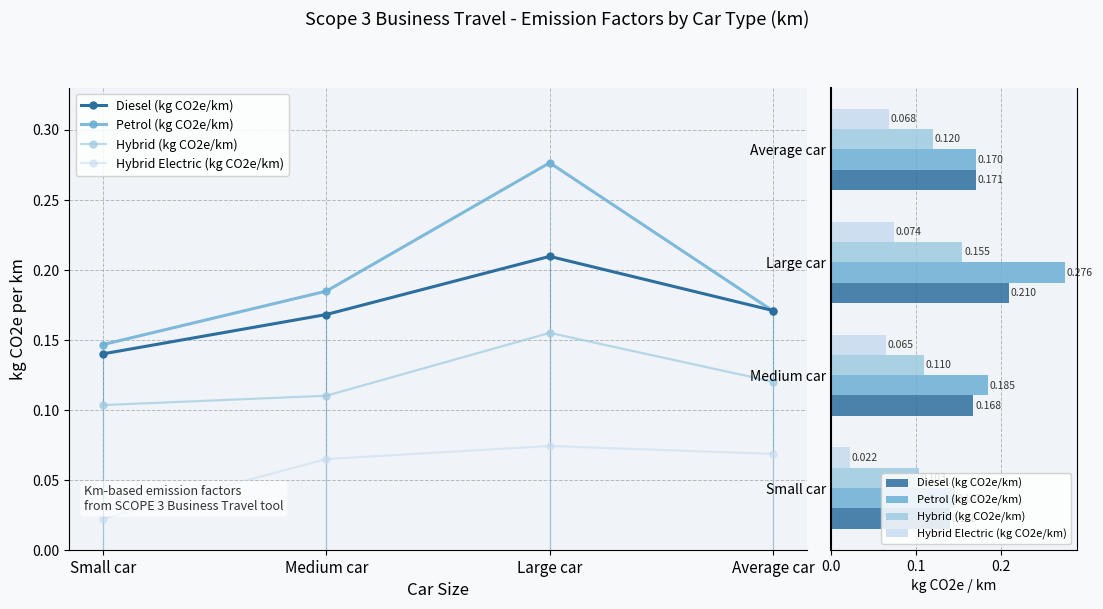

Rank the series at Medium car from lowest to highest value.

Hybrid Electric (kg CO2e/km), Hybrid (kg CO2e/km), Diesel (kg CO2e/km), Petrol (kg CO2e/km)